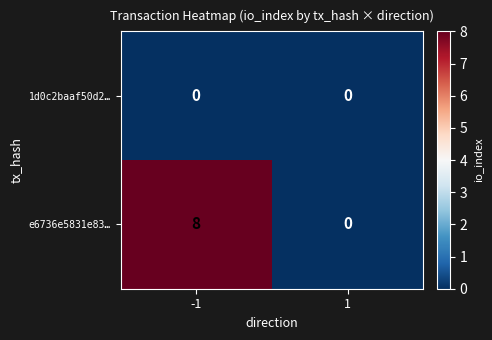

Count the number of categories in the chart.

2